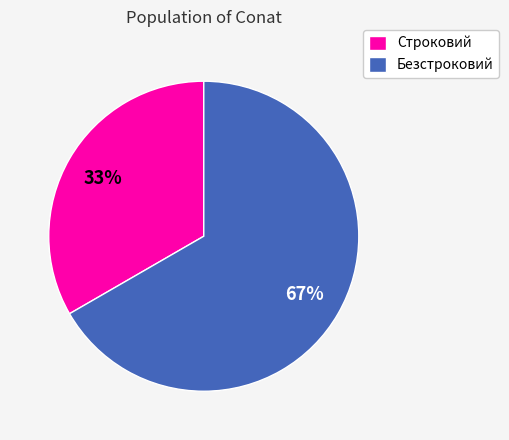

To the nearest percent, what portion does Безстроковий represent?

67%